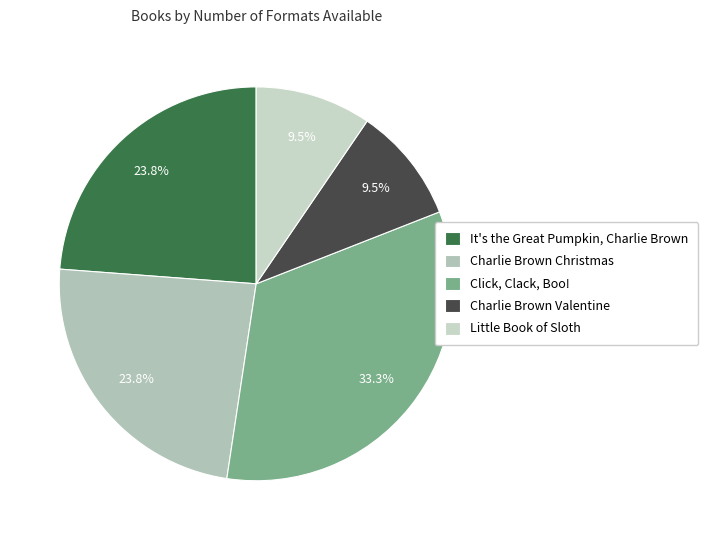

What is the total percentage of Little Book of Sloth and It's the Great Pumpkin, Charlie Brown?

33.3%